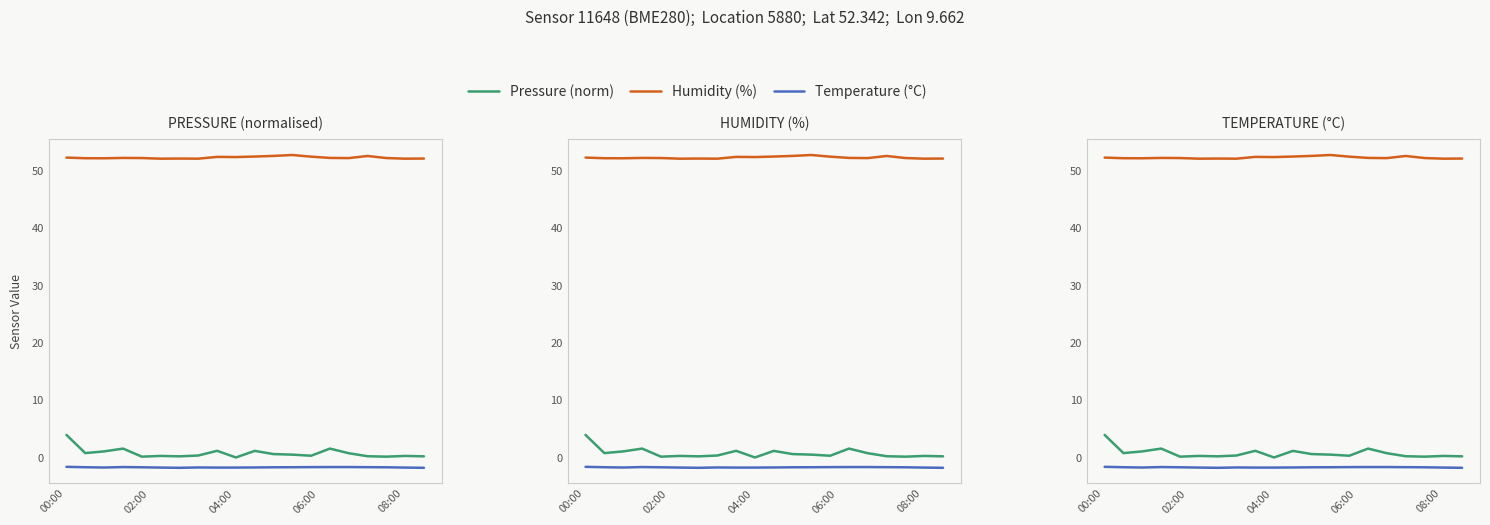

How many categories are shown in the chart?

20